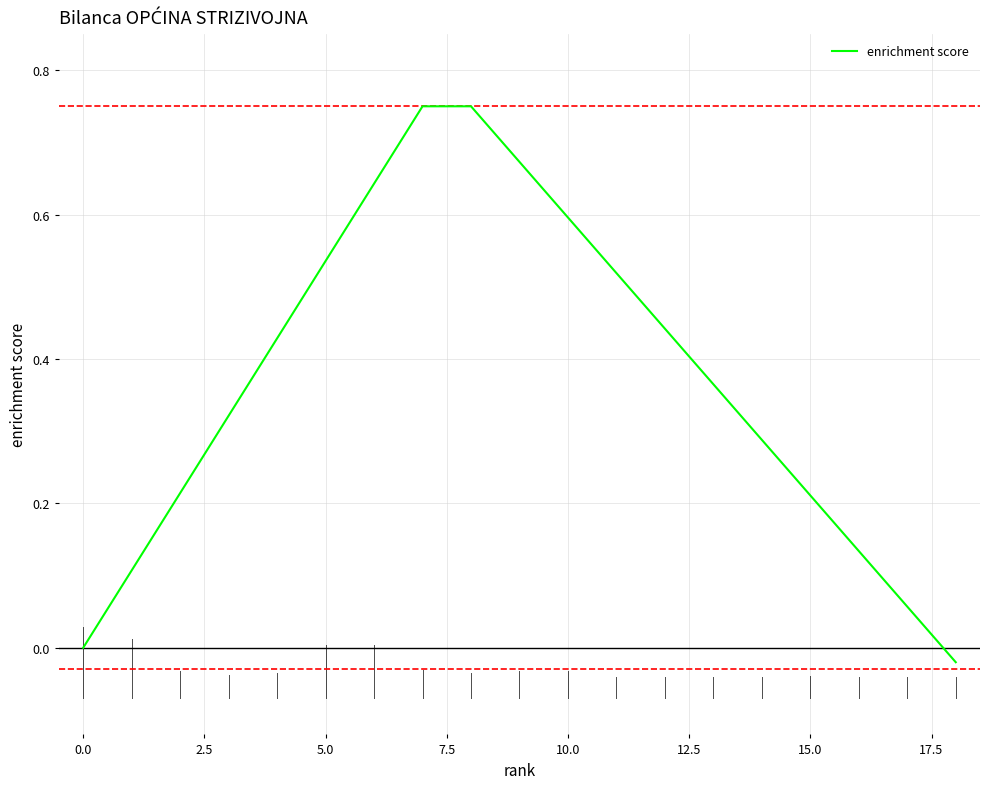

What is the greatest value displayed?

0.8